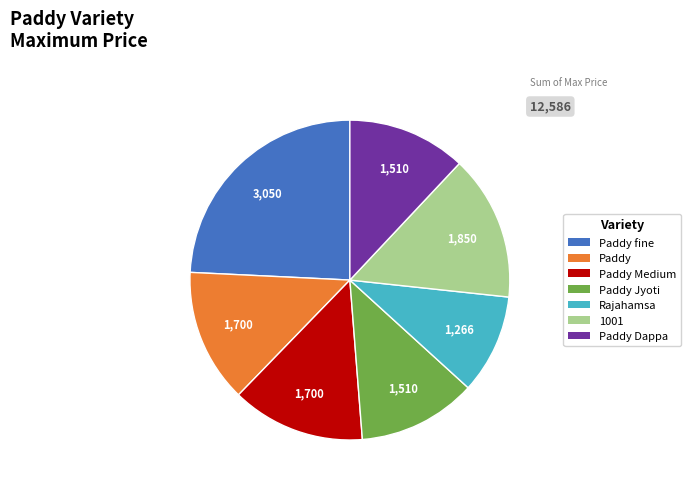

Do Rajahamsa and Paddy together represent more than half of the pie?

No